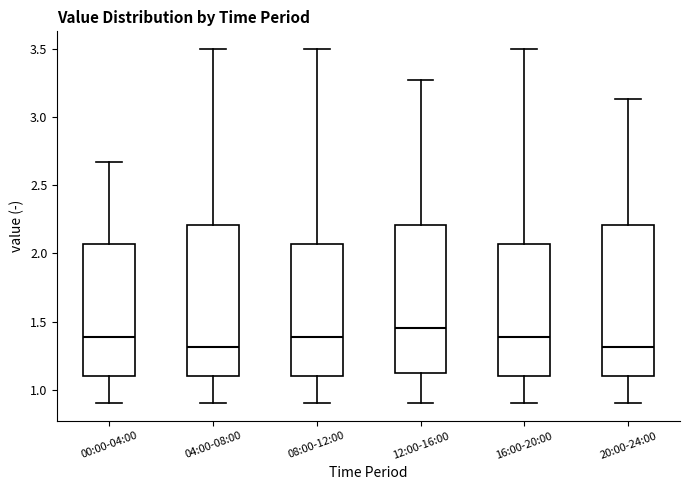

Reading left to right, read every box against the y-axis: the position of its median line, the range the box covers, and the ends of its whiskers. The values are not printed on the chart, so give them approximately, as read against the axis.

00:00-04:00: median 1.40, box 1.10 to 2.05, whiskers 0.90 to 2.65
04:00-08:00: median 1.30, box 1.10 to 2.20, whiskers 0.90 to 3.50
08:00-12:00: median 1.40, box 1.10 to 2.05, whiskers 0.90 to 3.50
12:00-16:00: median 1.45, box 1.10 to 2.20, whiskers 0.90 to 3.25
16:00-20:00: median 1.40, box 1.10 to 2.05, whiskers 0.90 to 3.50
20:00-24:00: median 1.30, box 1.10 to 2.20, whiskers 0.90 to 3.15